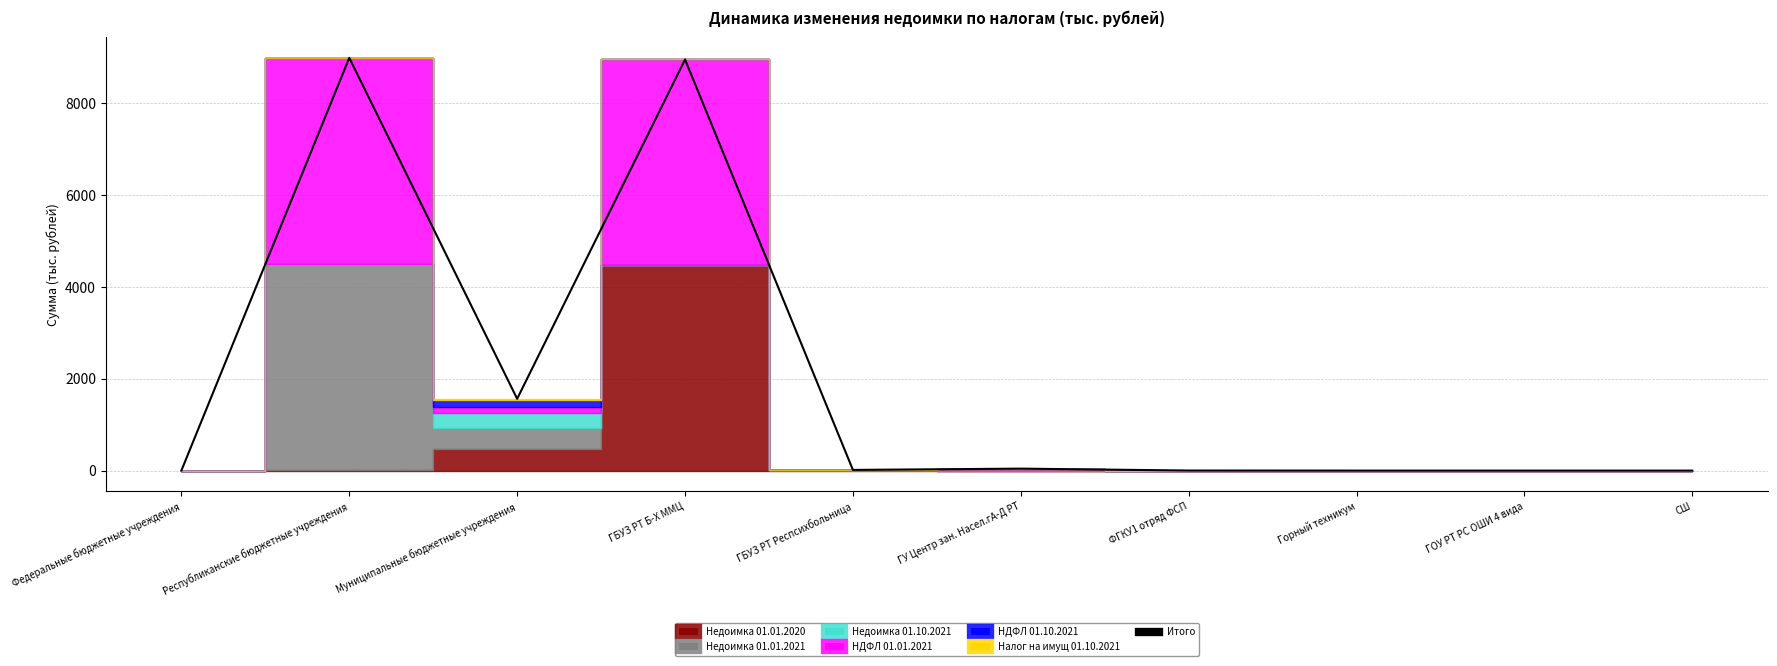

What is the greatest value displayed?

8983.6